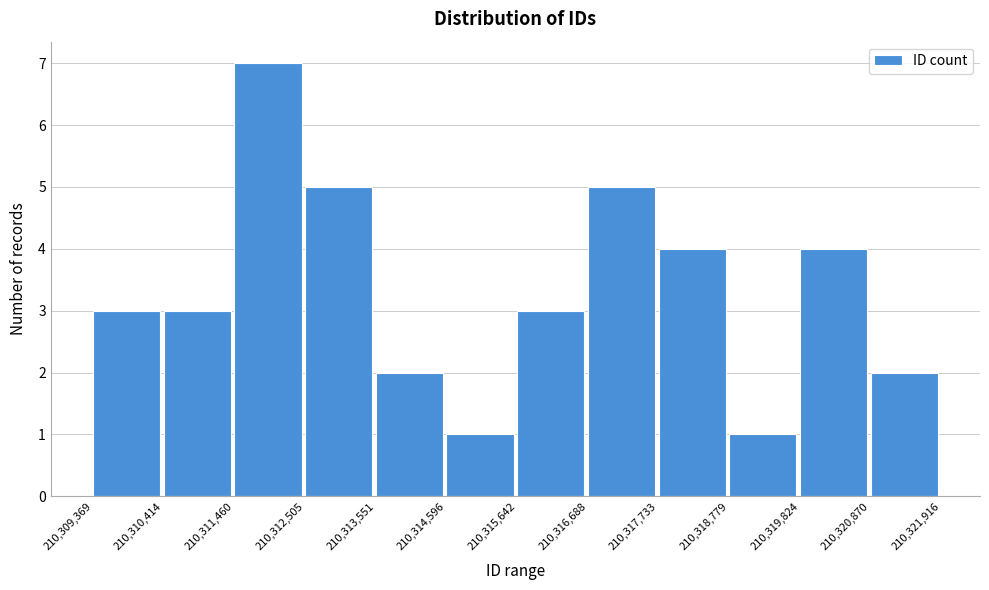

Which range on the x-axis has the tallest bar?

210,311,460 to 210,312,505